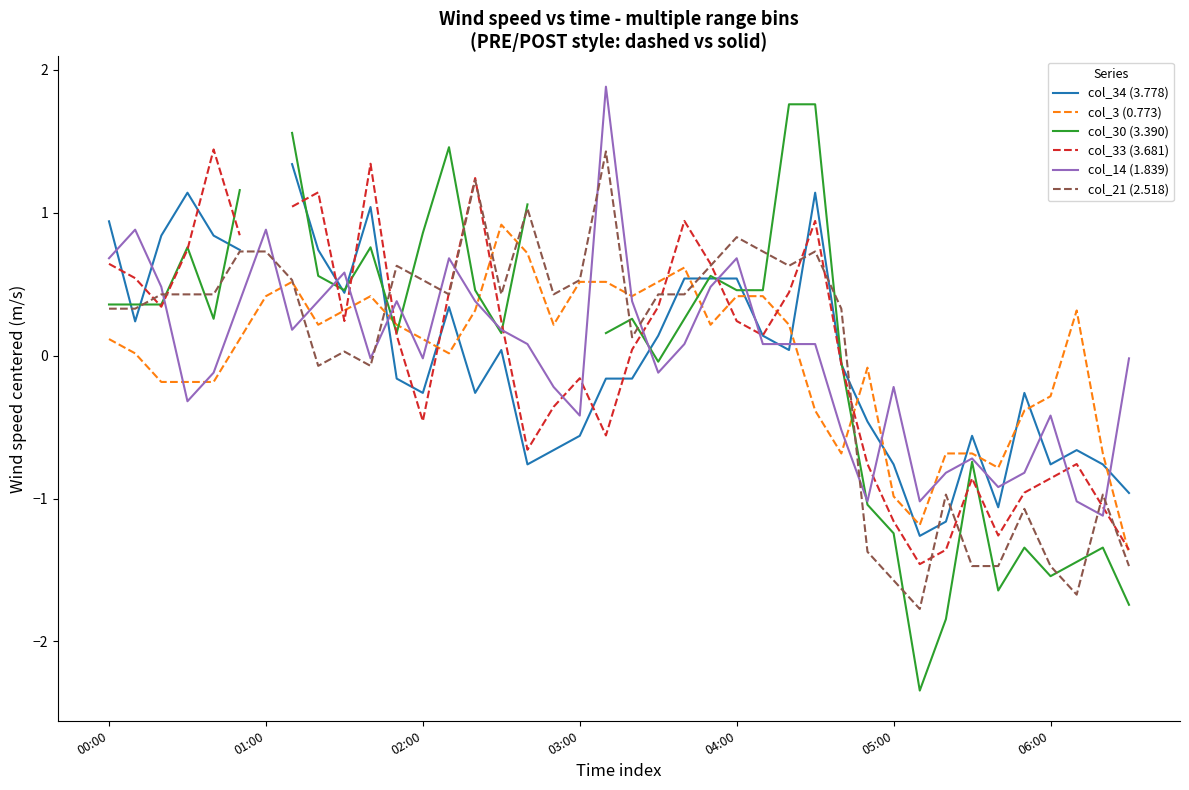

Between 7 and 10, which is larger?

7